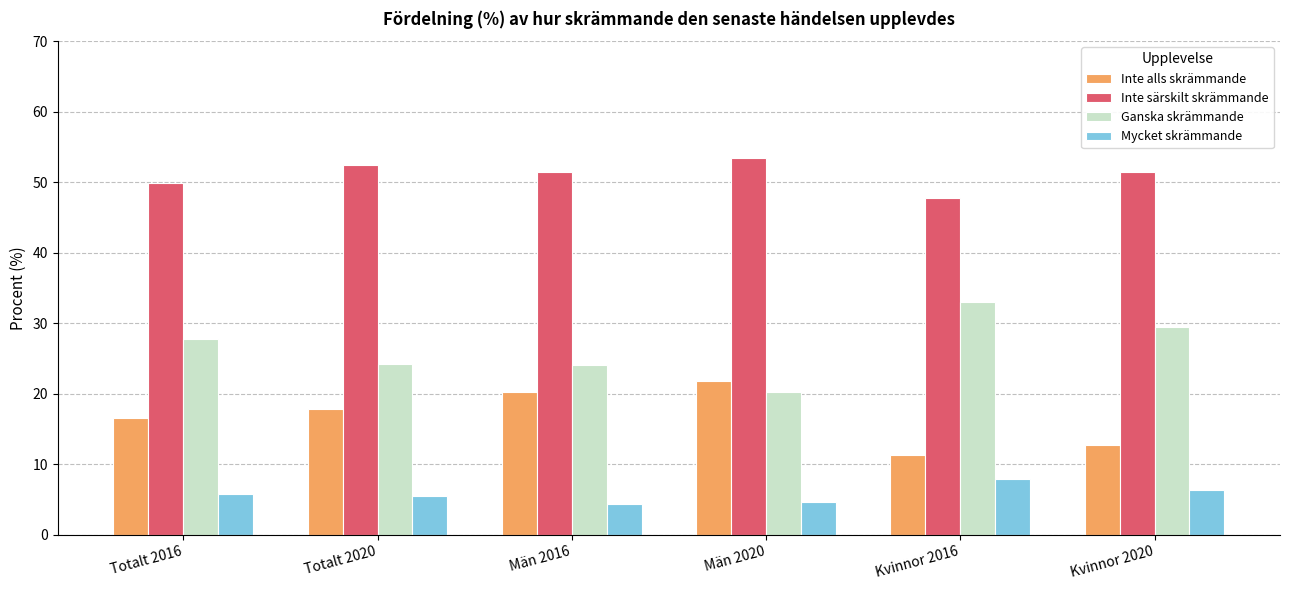

The value of Ganska skrämmande at Kvinnor 2020 is 50.1. True or false?

False